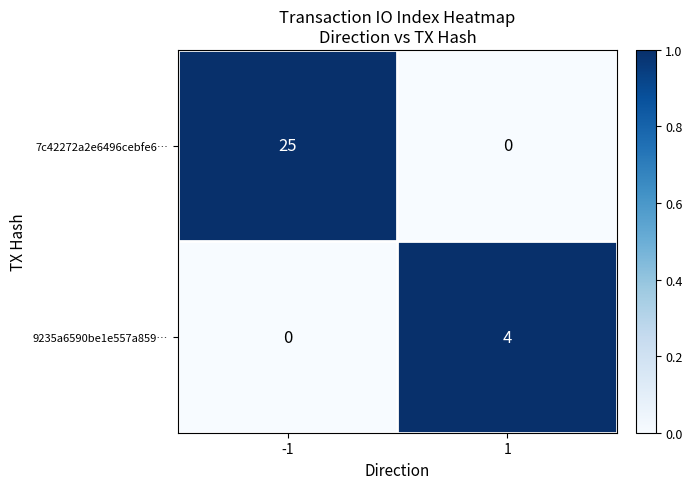

Reading left to right, extract all data points from this chart.

7c42272a2e6496cebfe6…: -1=25	1=0
9235a6590be1e557a859…: -1=0	1=4